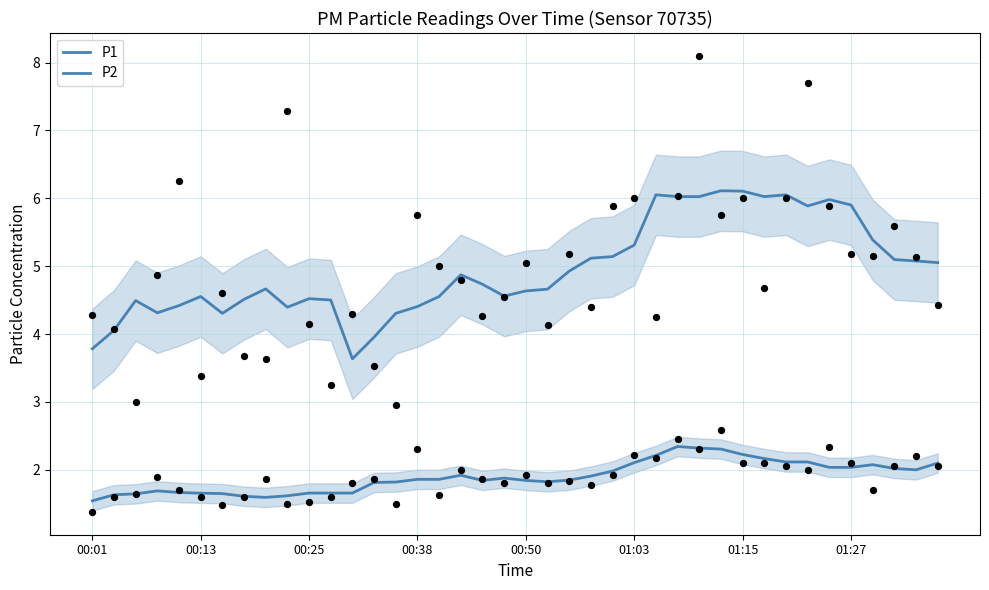

At how many categories does at least one series exceed 1?

40